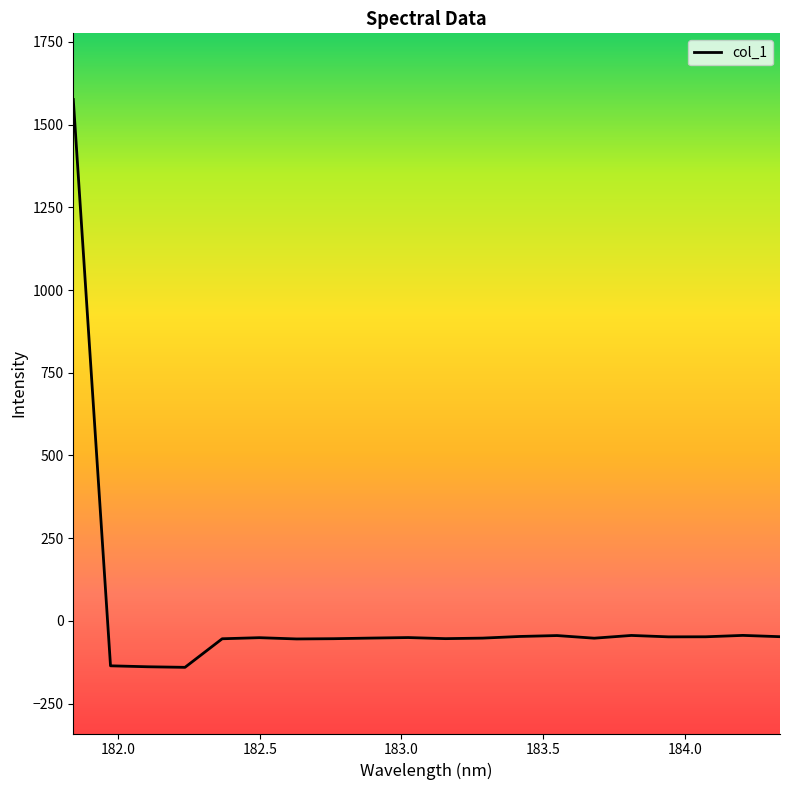

What is the smallest value displayed?

-140.5